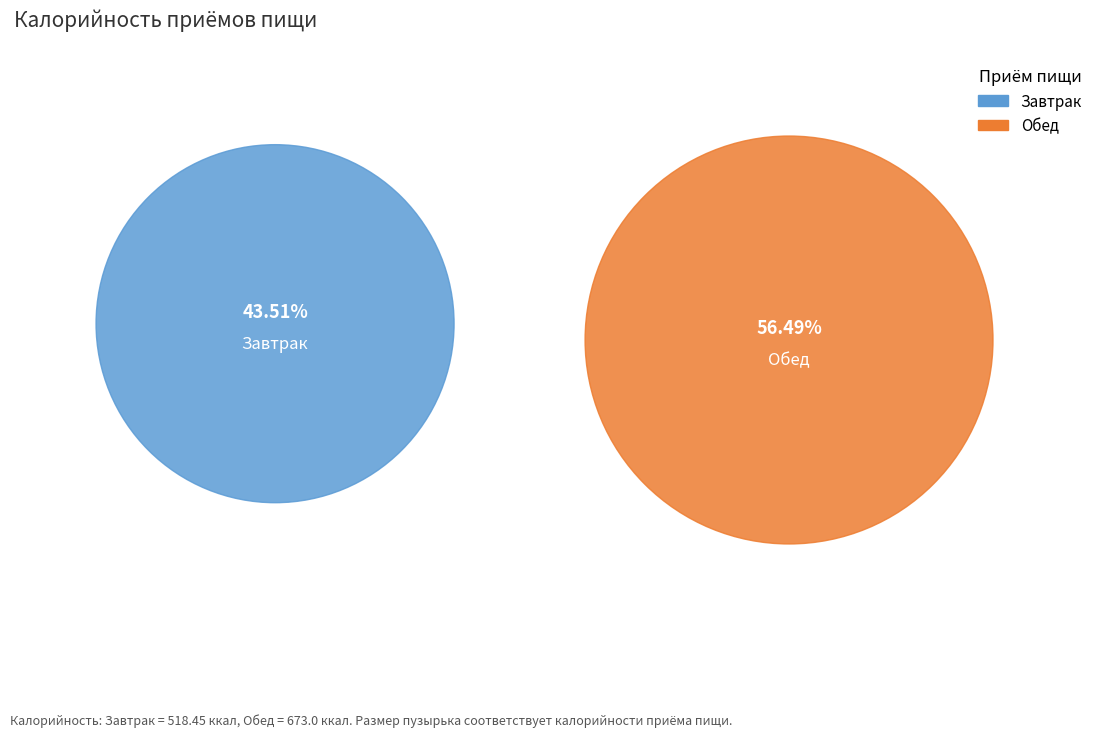

To the nearest percent, what percentage of the pie is Обед?

56%